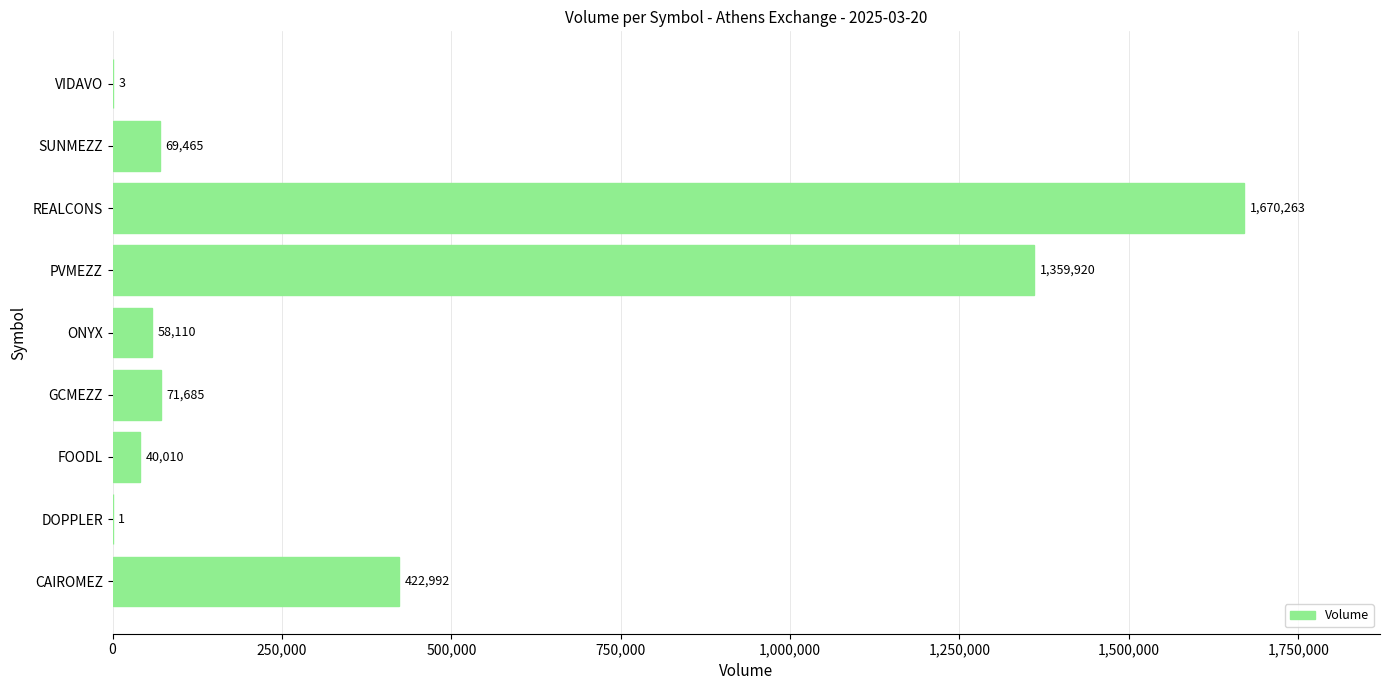

Reading bottom to top, transcribe all the data shown in this chart.

CAIROMEZ=422992	DOPPLER=1	FOODL=40010	GCMEZZ=71685	ONYX=58110	PVMEZZ=1359920	REALCONS=1670263	SUNMEZZ=69465	VIDAVO=3